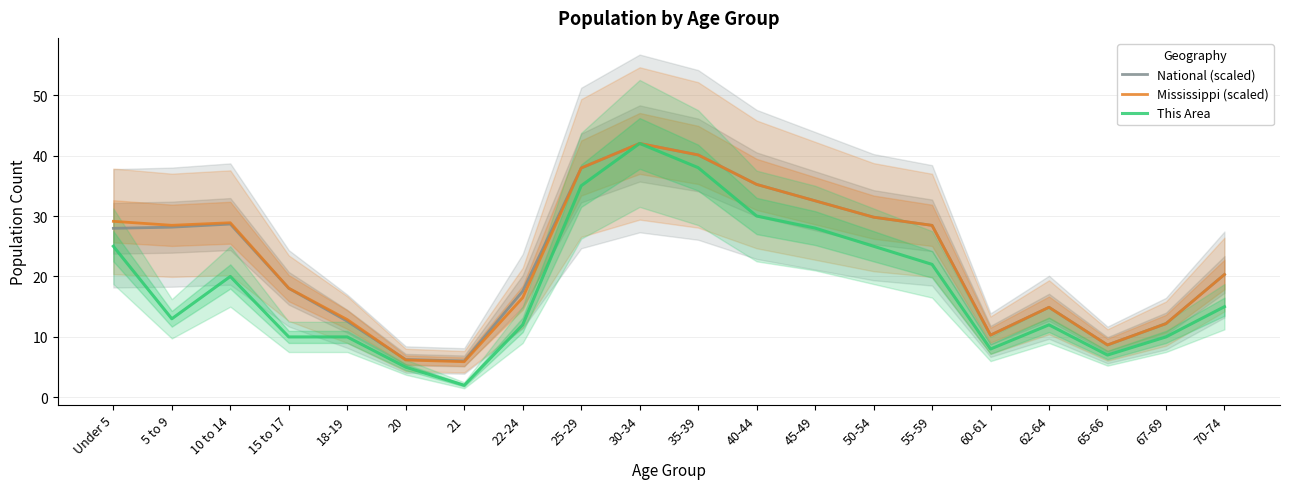

How many interior local valleys does the Mississippi (scaled) series have?

4